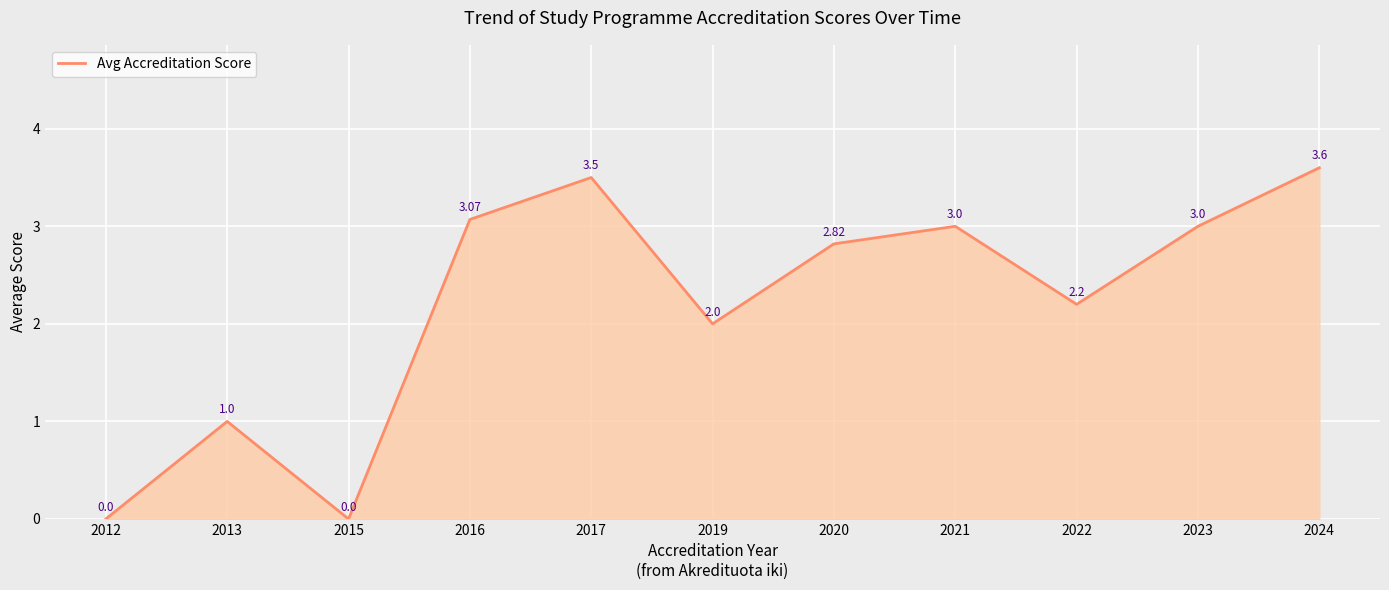

Count the number of categories in the chart.

11